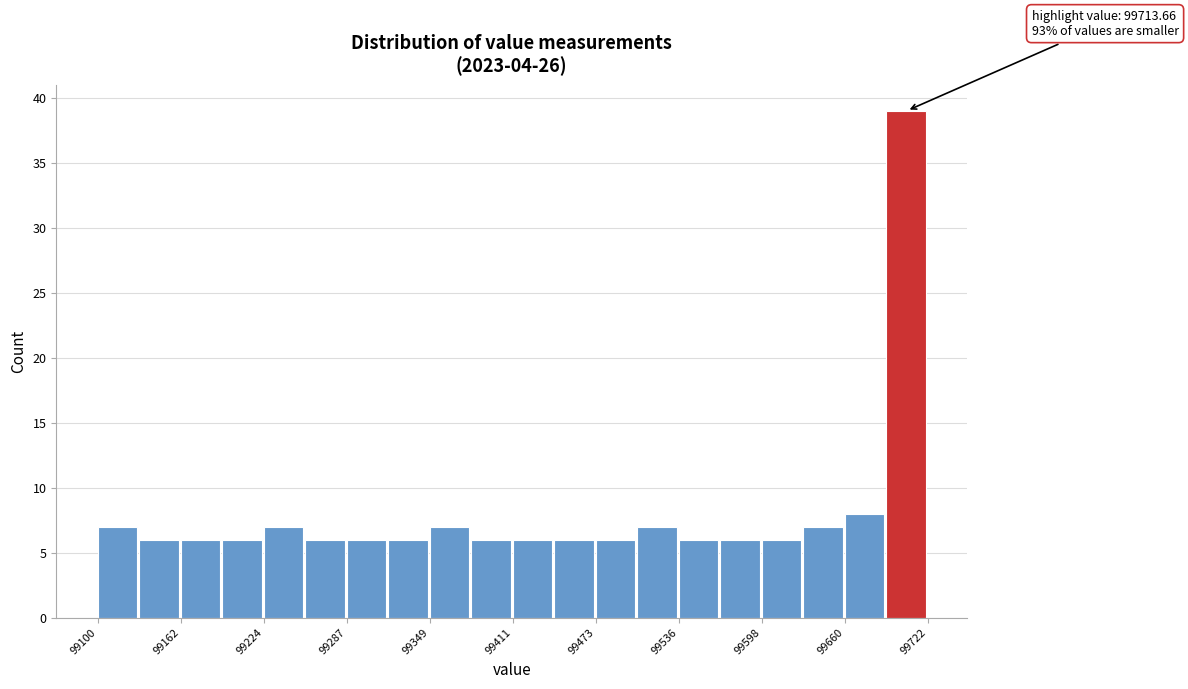

Read against the x-axis, roughly where is the centre of the tallest bar?

99710